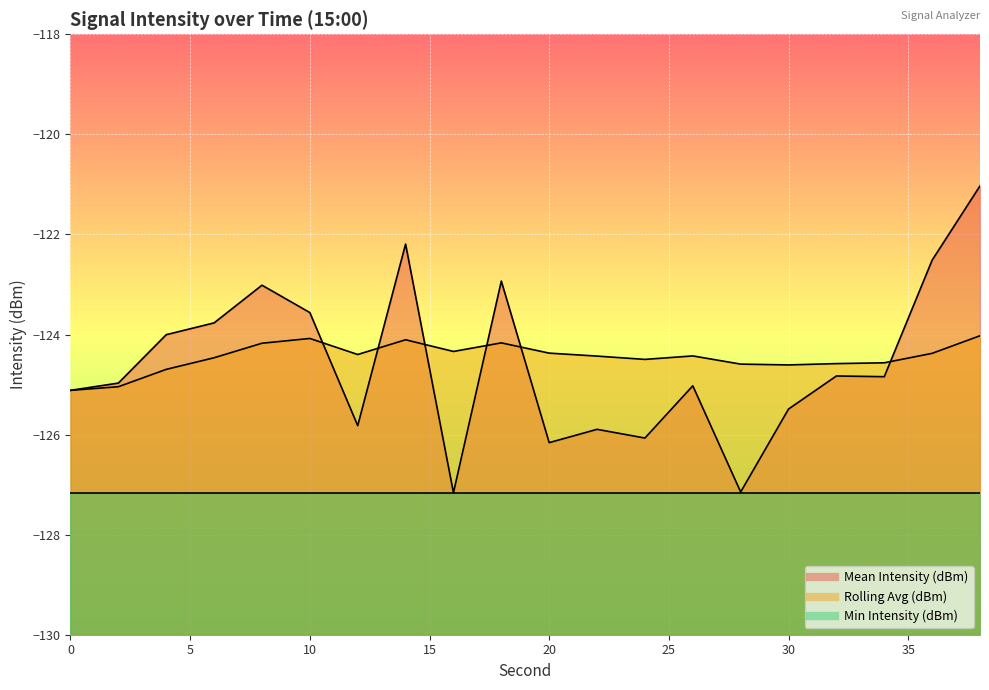

Which label corresponds to the smallest value in the chart?

16